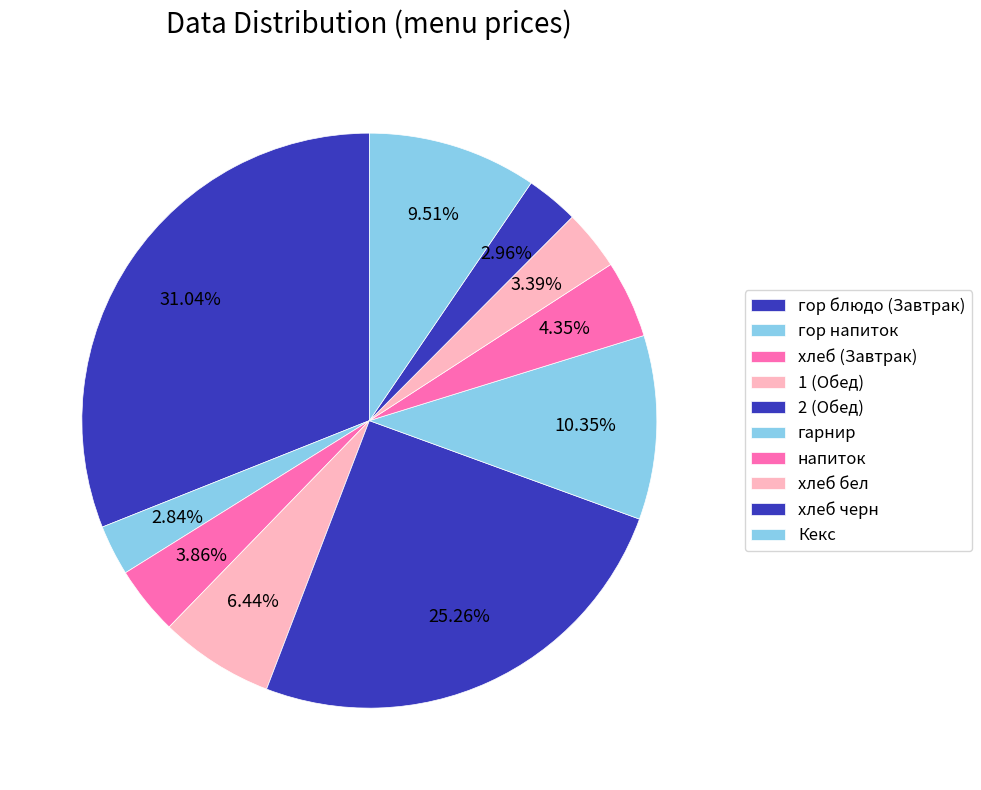

To the nearest percent, what is the difference between the largest and smallest slice percentages?

28%